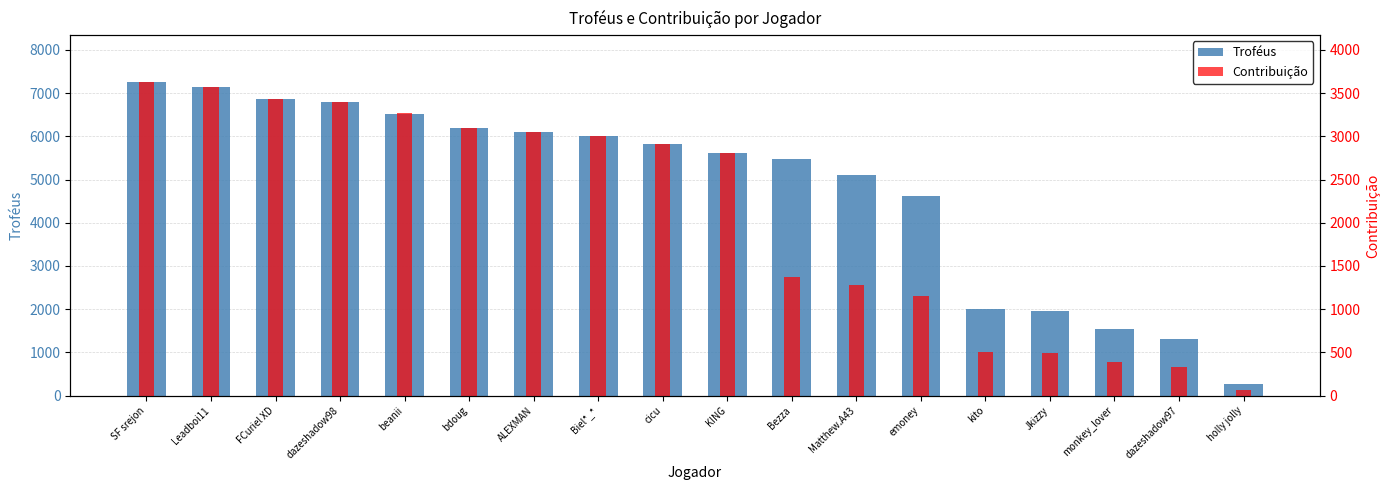

True or false: Contribuição has a value of 30 at holly jolly.

False